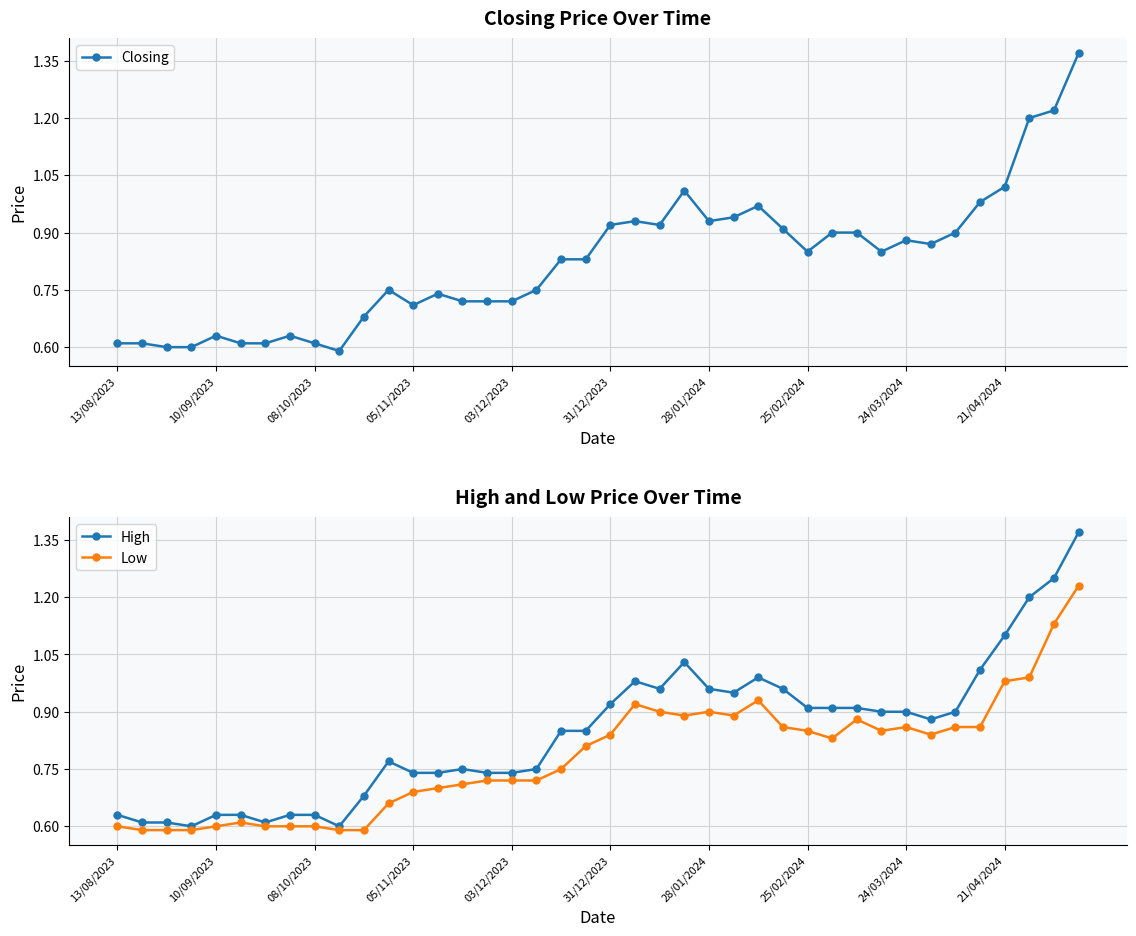

True or false: Low and Closing cross at least once.

False